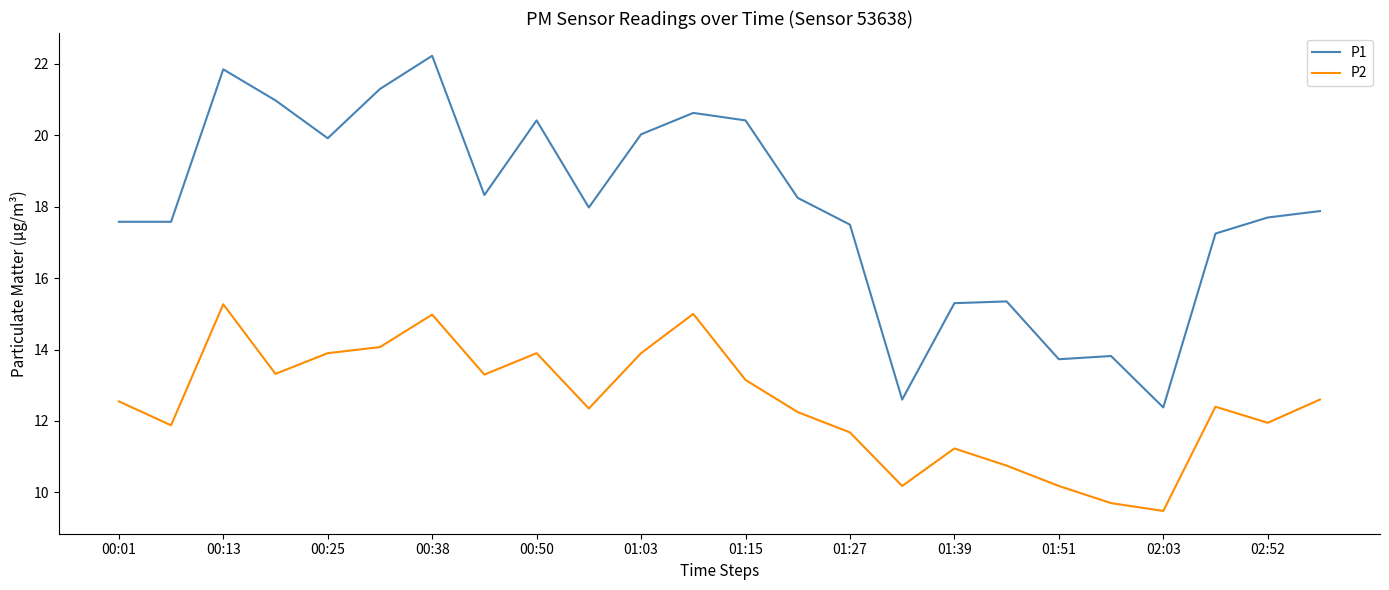

Which series has the widest spread of values?

P1